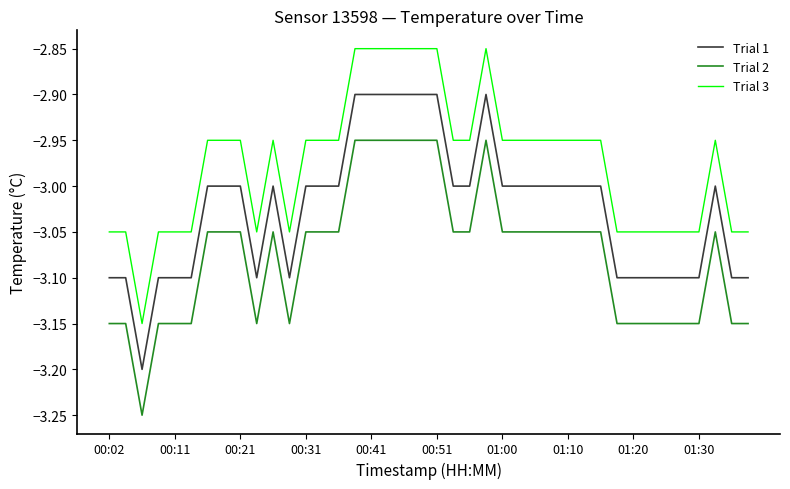

What is the difference between the maximum and minimum values in the Trial 3 series?

0.3